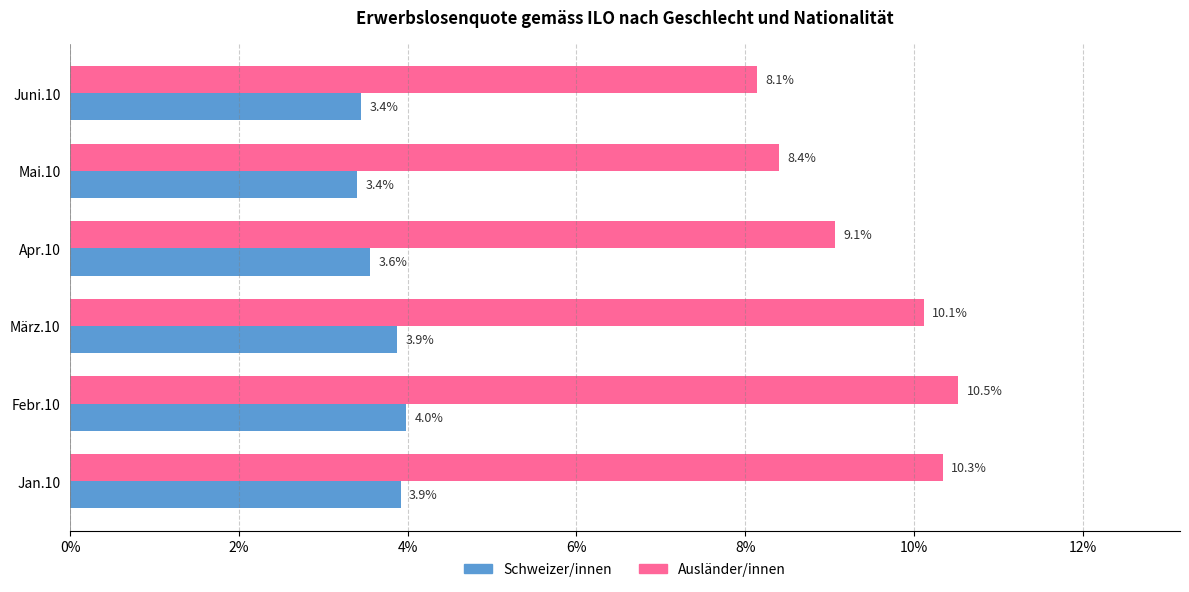

At how many categories does at least one series exceed 8?

6